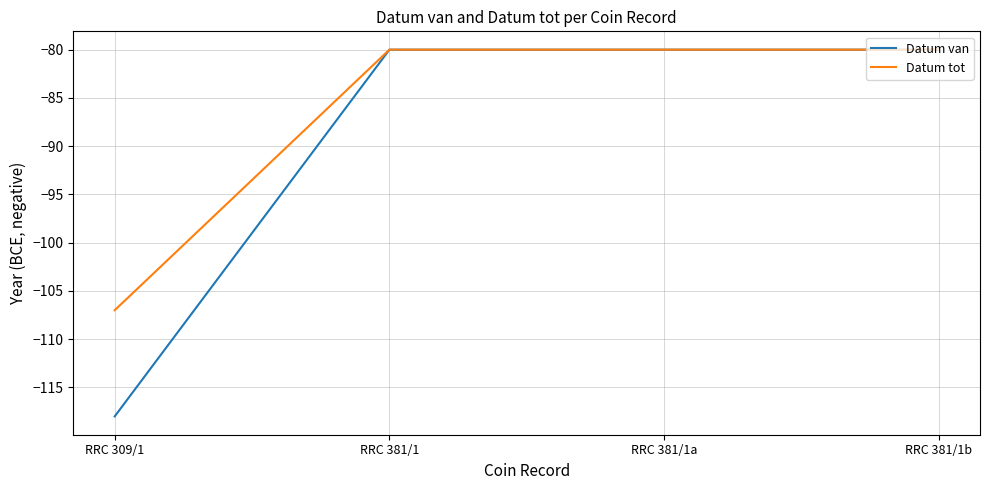

Reading left to right, transcribe all the data shown in this chart.

Datum van: -118	-80	-80	-80
Datum tot: -107	-80	-80	-80